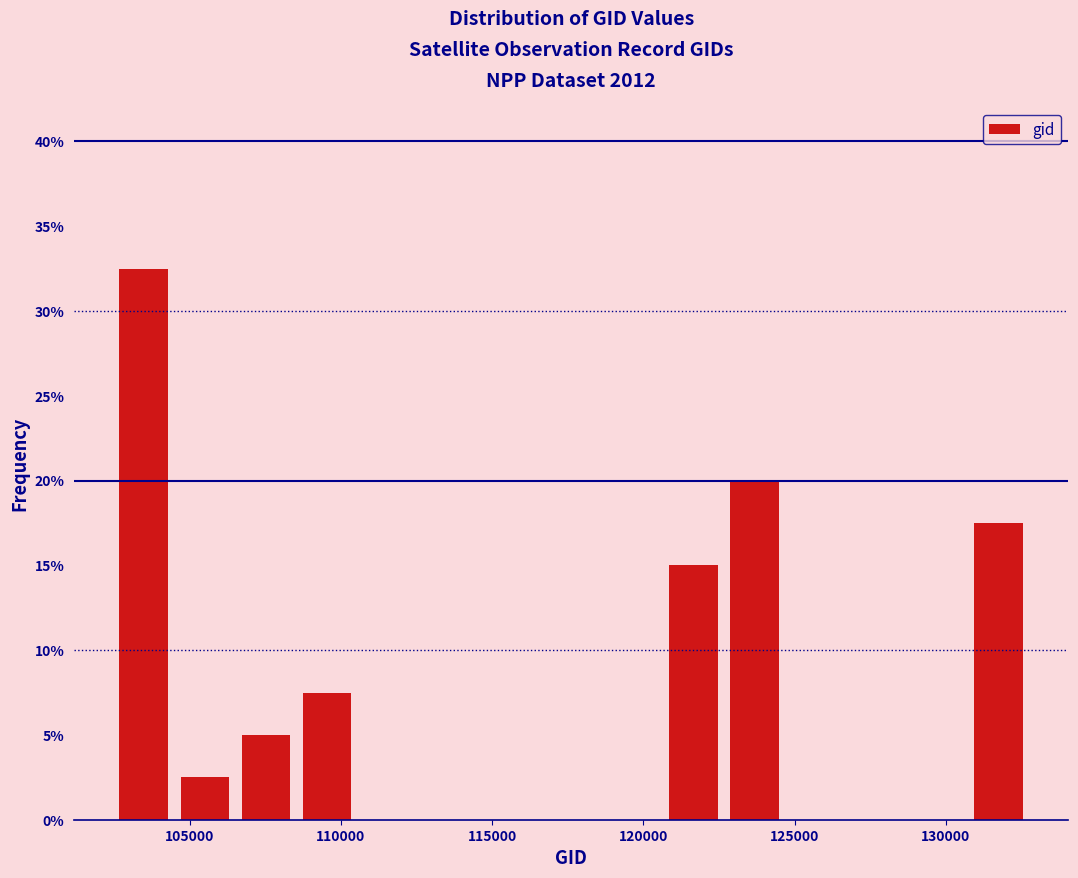

Over which range of the x-axis is the bar tallest?

102500 to 104500